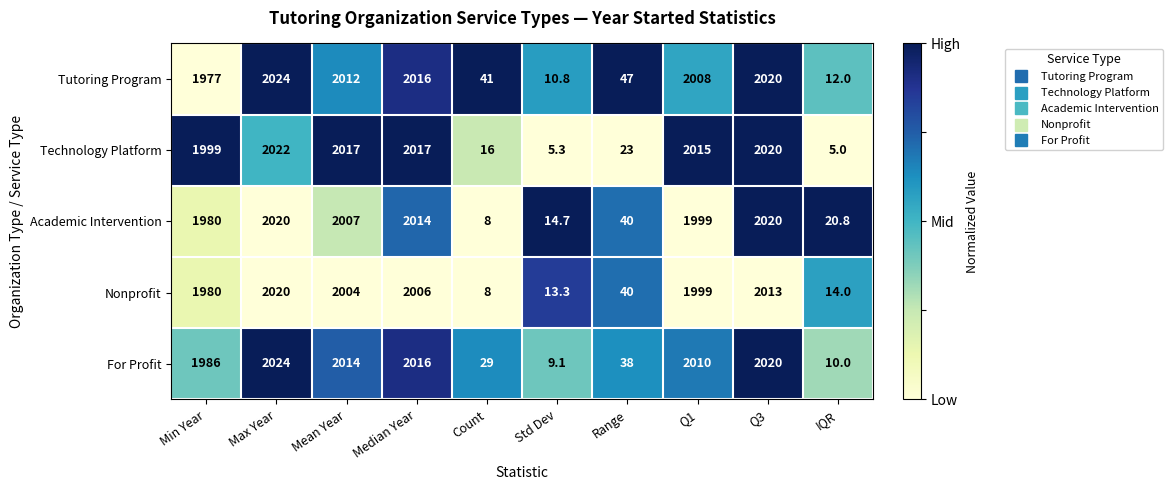

What is the sum of the Tutoring Program values at Range and Median Year?

2063.0